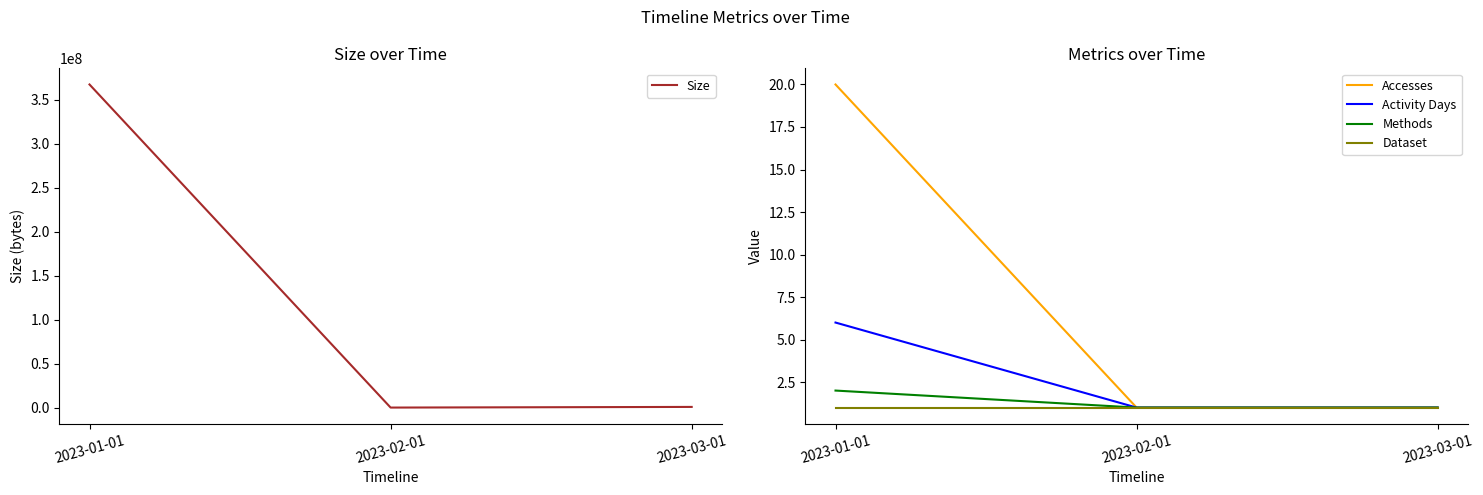

What is the label of the 3rd point from the right?

2023-01-01